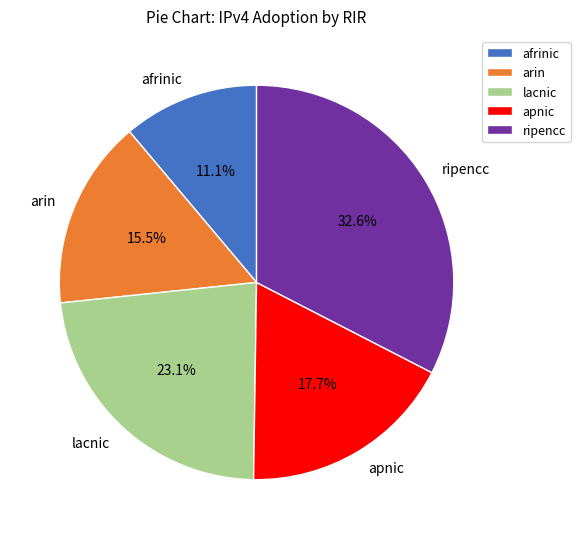

How many segments does this pie chart have?

5